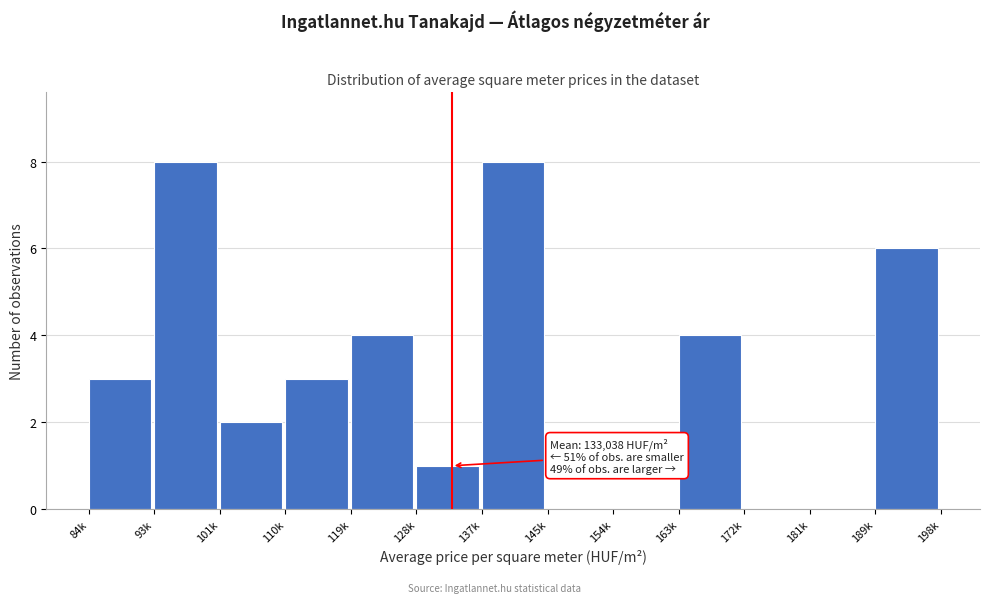

Reading left to right, transcribe all the data shown in this chart.

84k=3	93k=8	101k=2	110k=3	119k=4	128k=1	137k=8	145k=0	154k=0	163k=4	172k=0	181k=0	189k=6